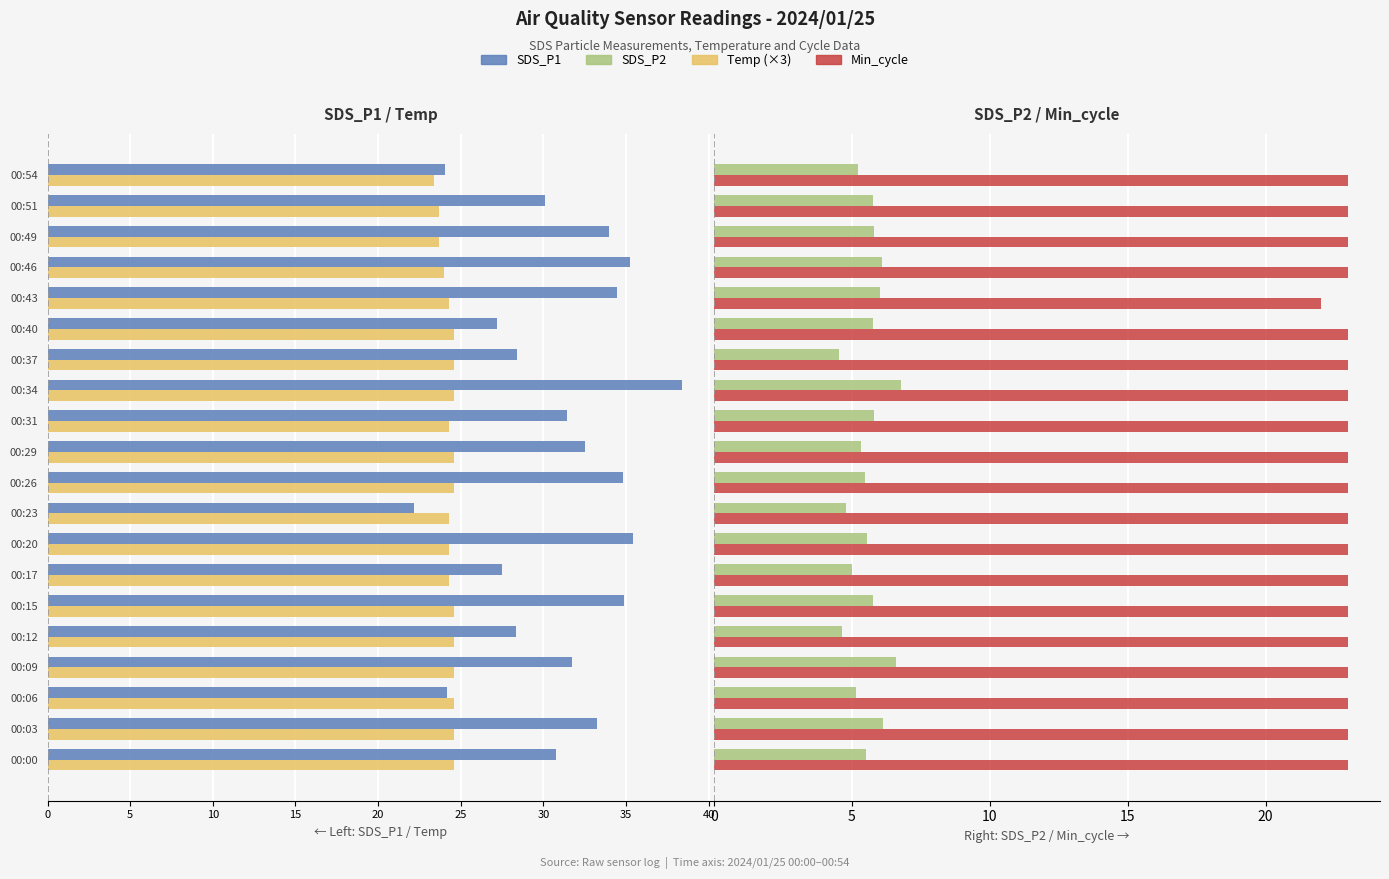

Which series changed the most between 00:03 and 00:20?

SDS_P1